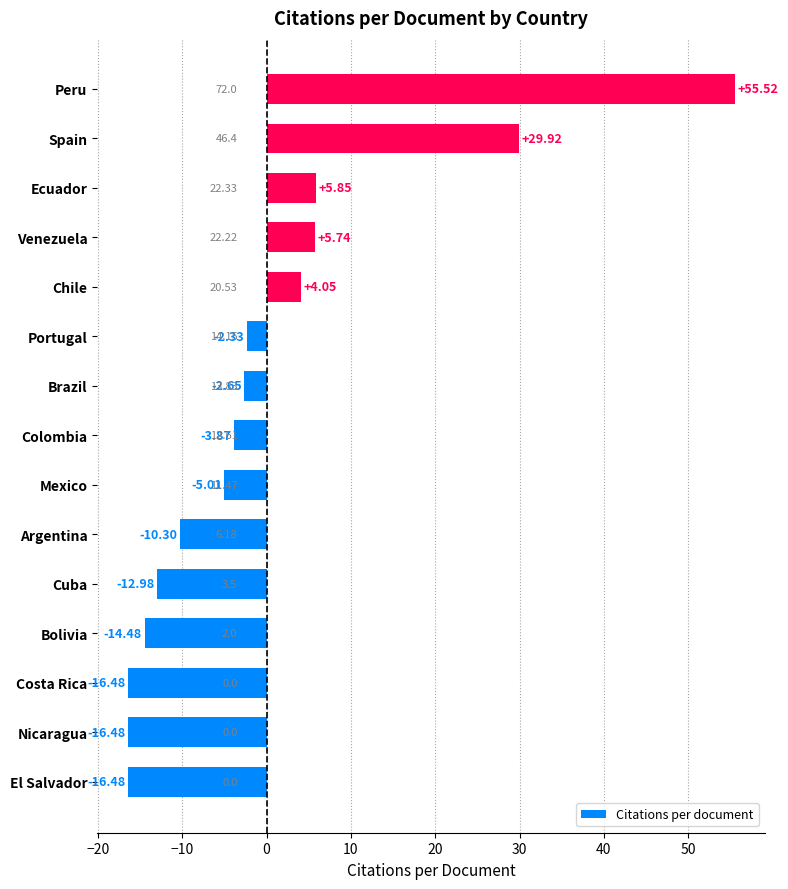

What is the change in value from Venezuela to Ecuador?

+0.1